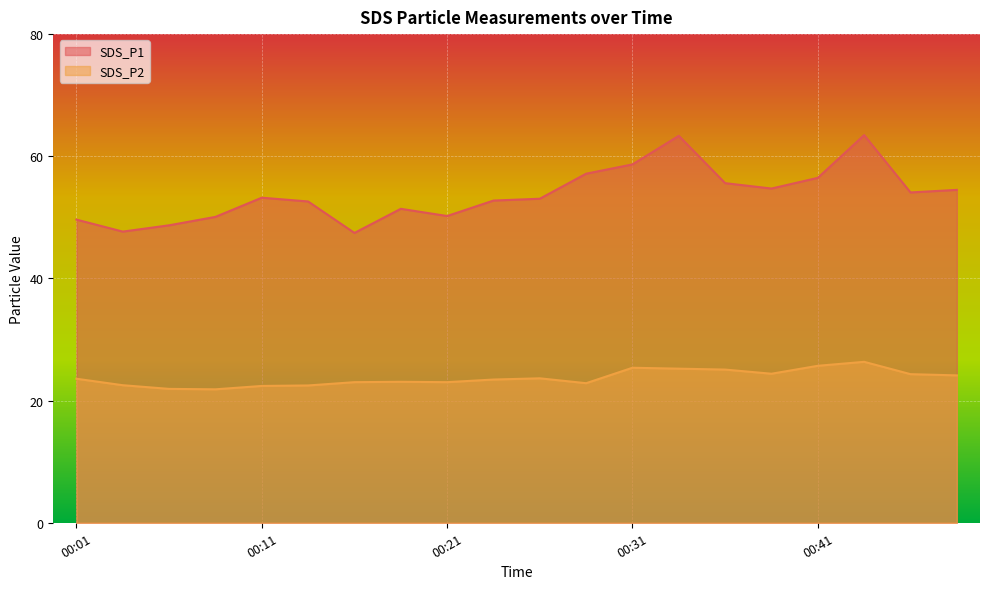

How many values in the SDS_P2 series exceed 23?

14